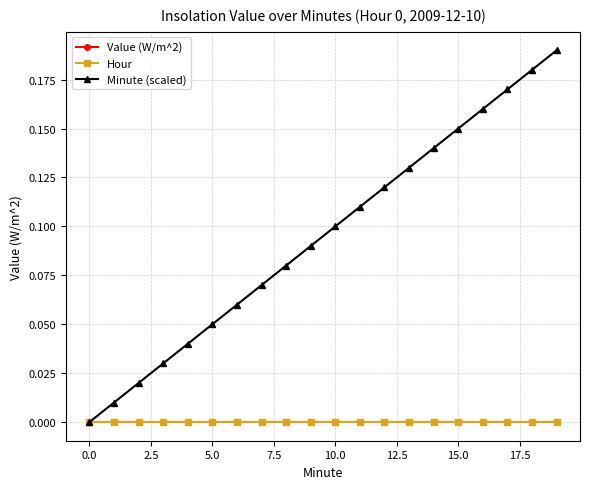

At which category is the sum across all series the highest?

19